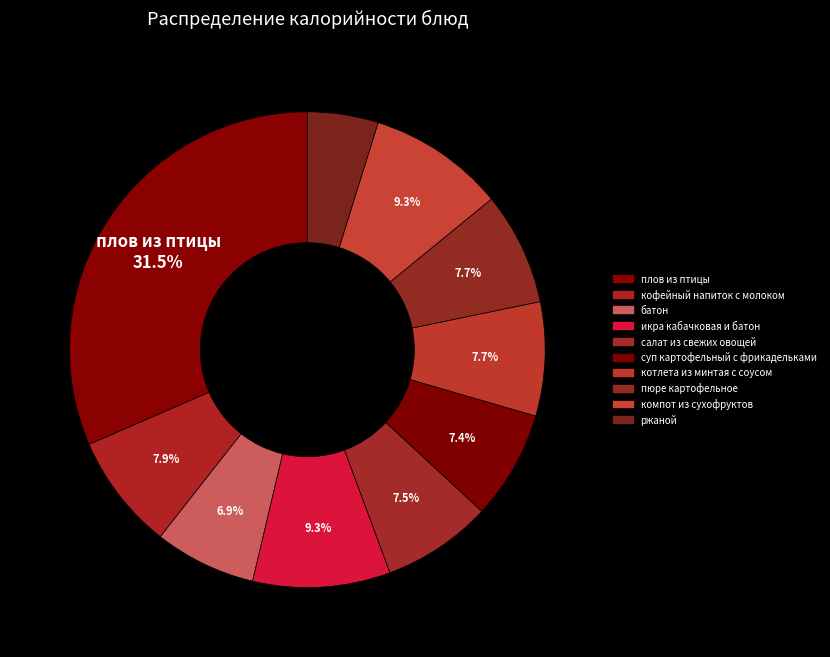

How many segments does this pie chart have?

10